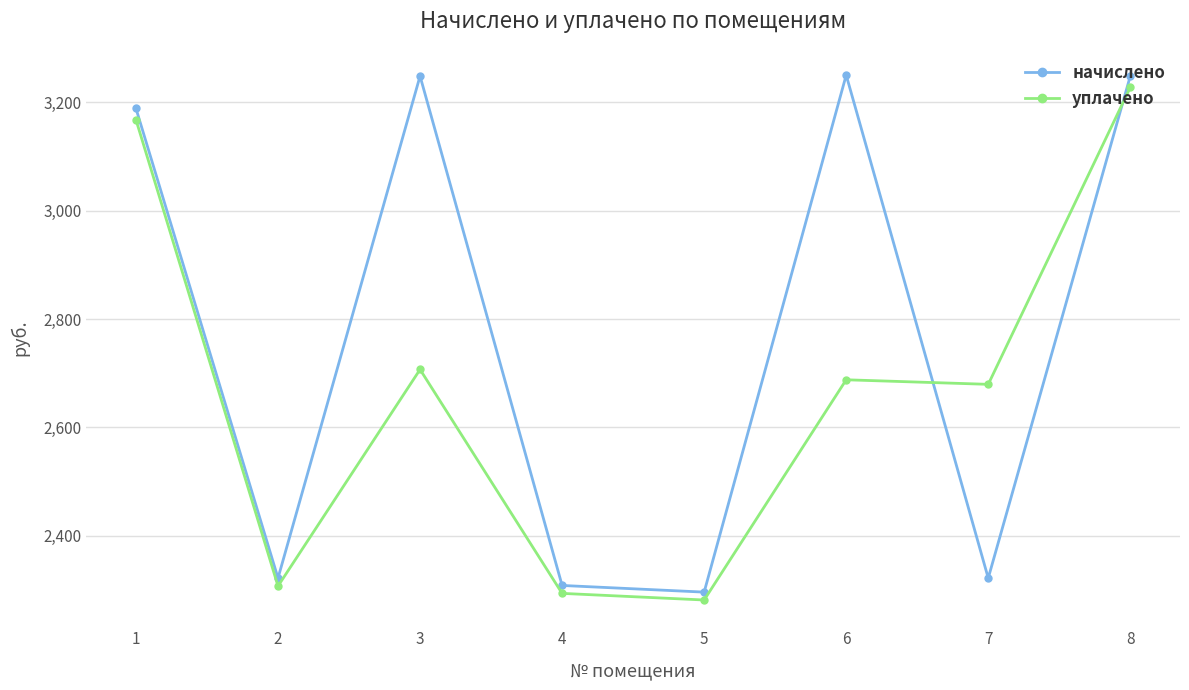

At 8, list the series in order from smallest to largest.

уплачено, начислено